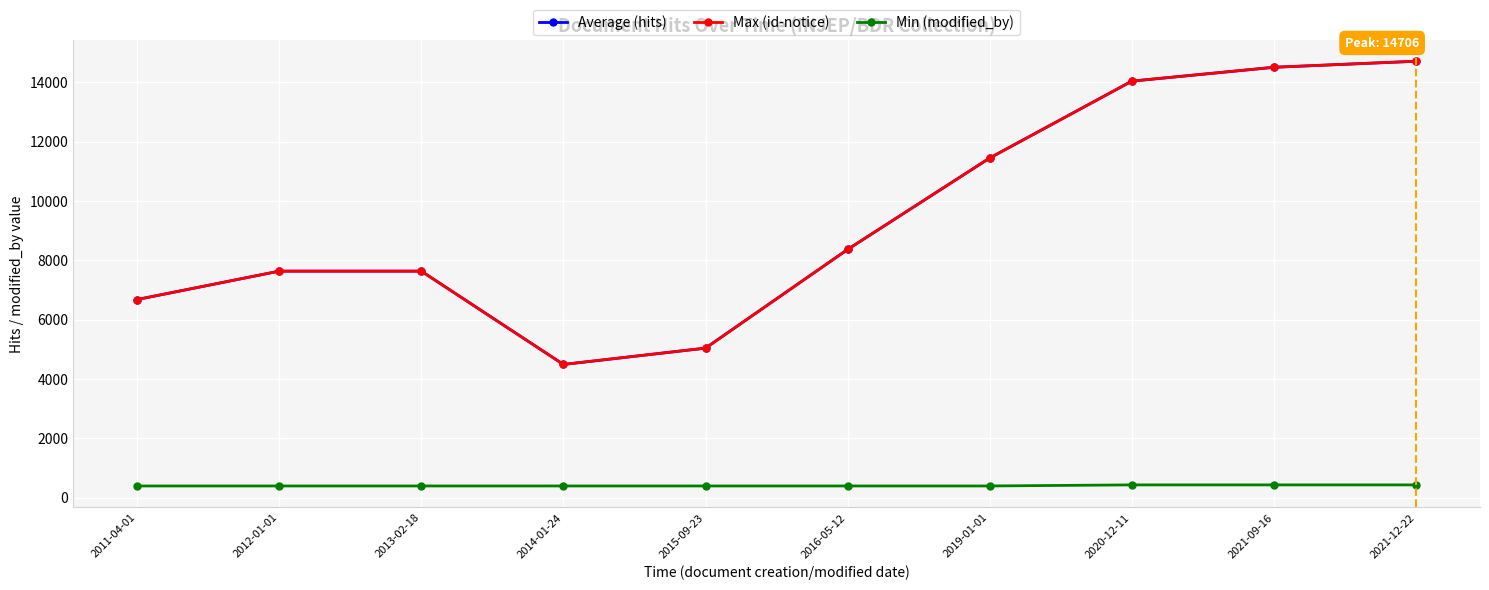

Is this an area chart (filled region under the line)?

No